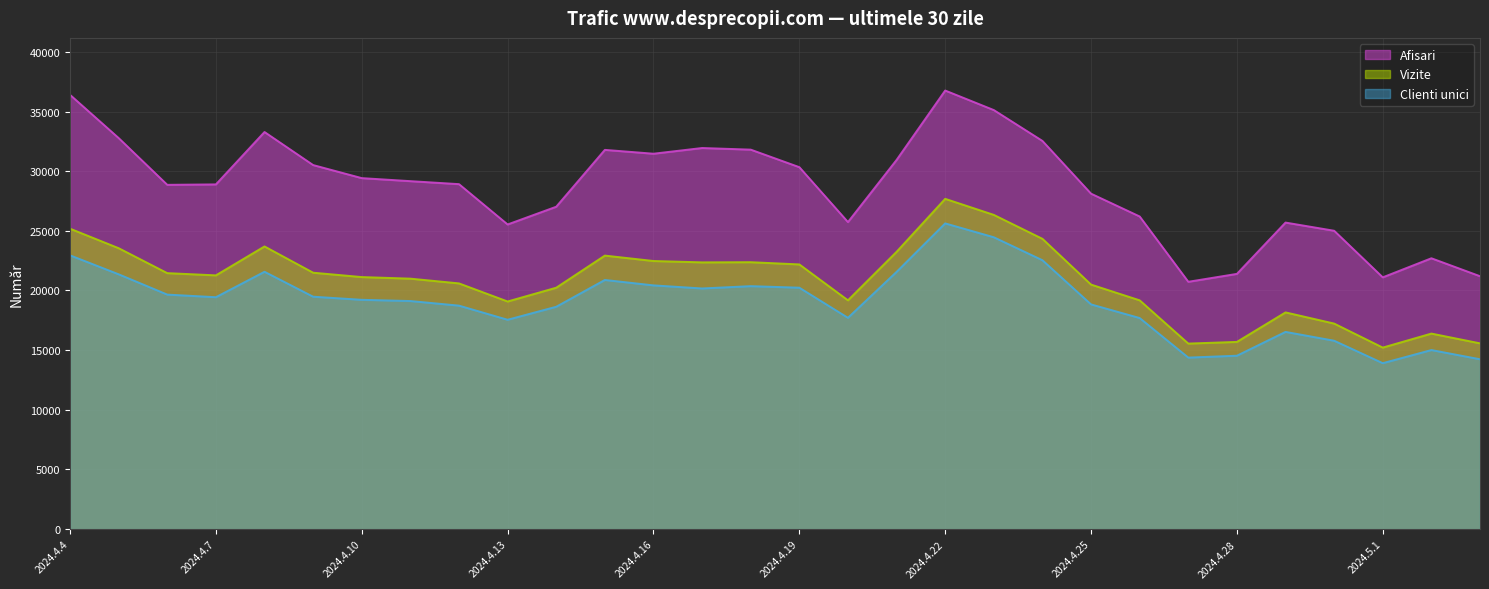

True or false: Afisari and Vizite intersect in this chart.

False